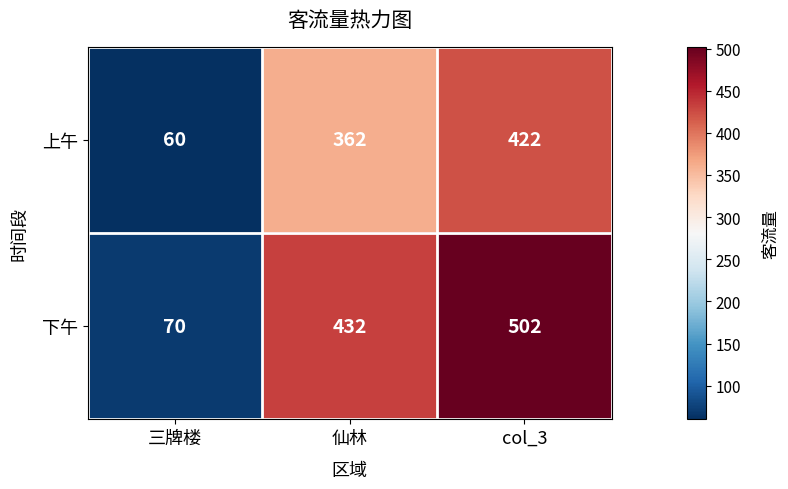

Reading left to right, transcribe all the data shown in this chart.

上午: 60	362	422
下午: 70	432	502